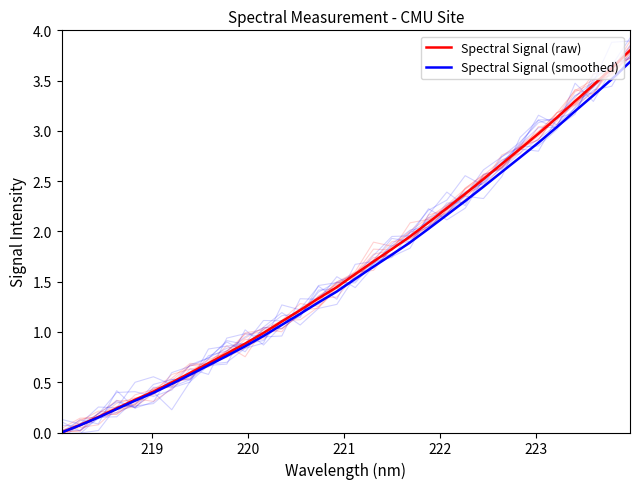

Rank the series at 219 from highest to lowest value.

Spectral Signal (raw), Spectral Signal (smoothed)